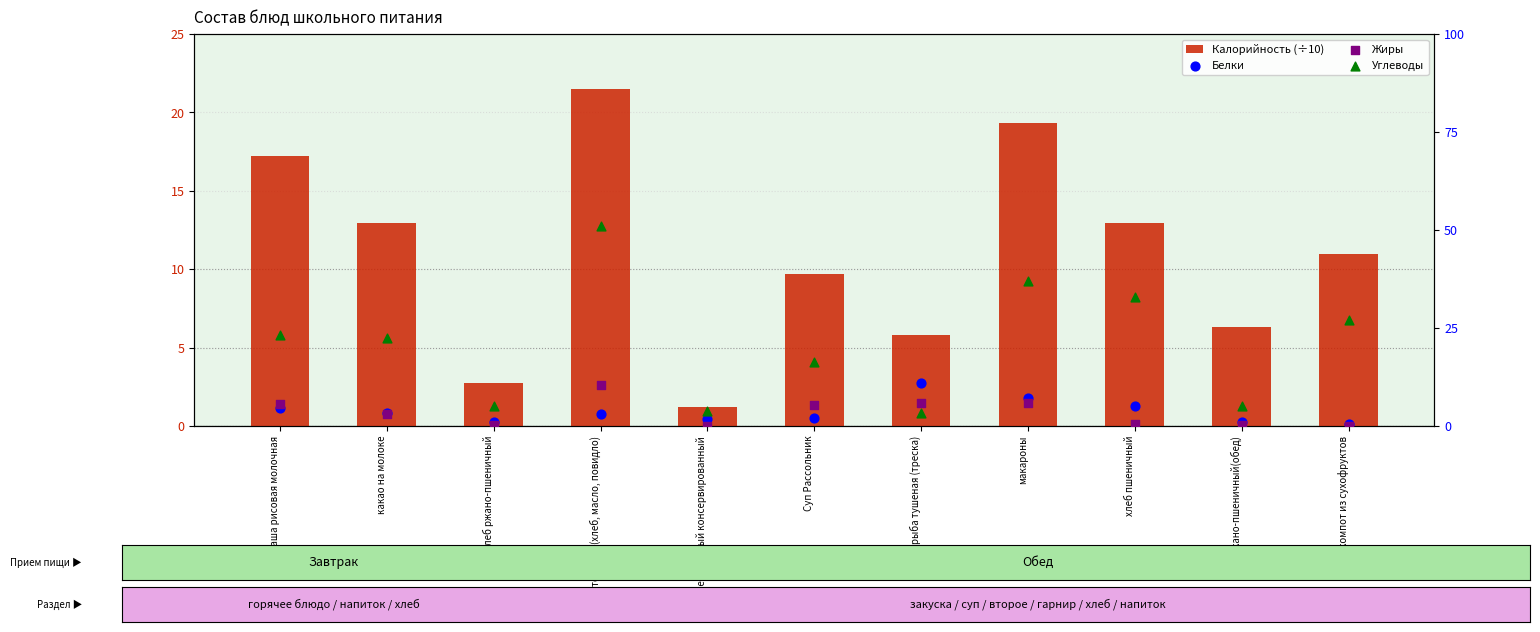

What are all the series names shown in the legend?

Калорийность (÷10), Белки, Жиры, Углеводы